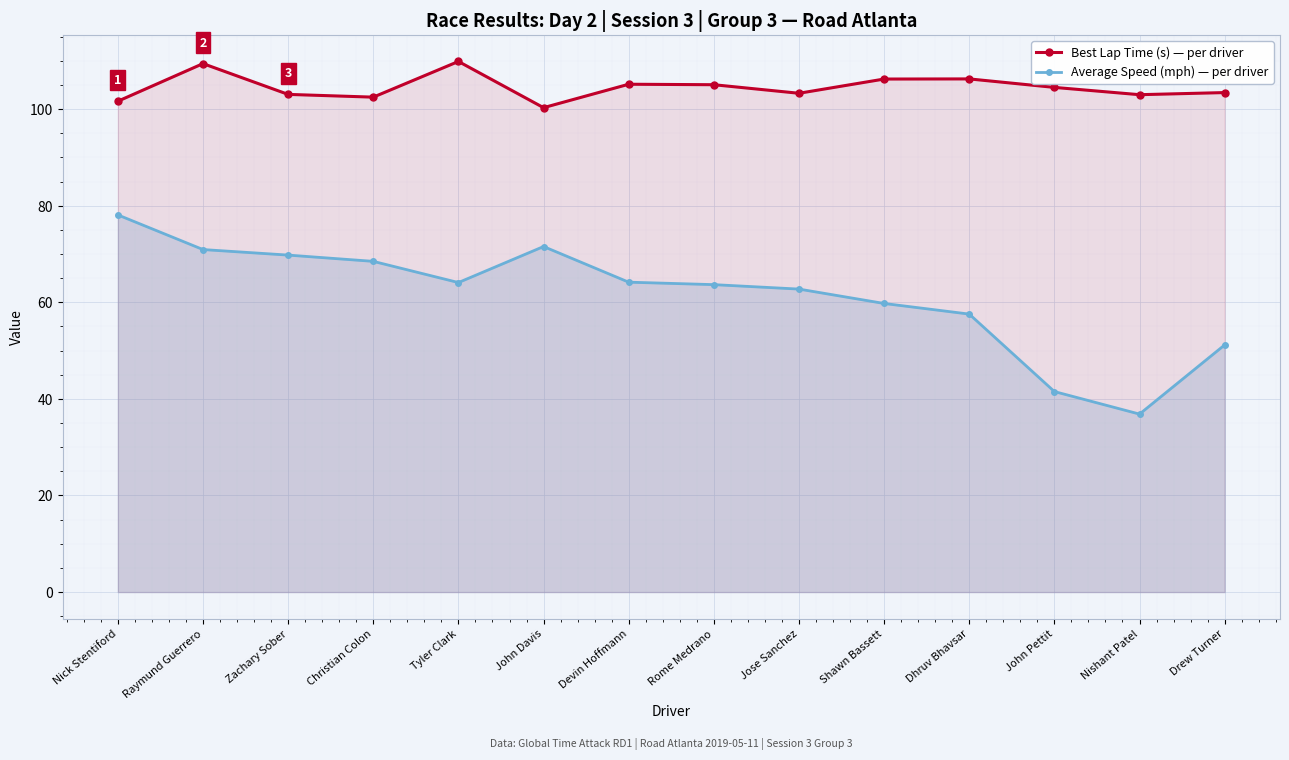

True or false: Best Lap Time (s) and Average Speed (mph) intersect in this chart.

False